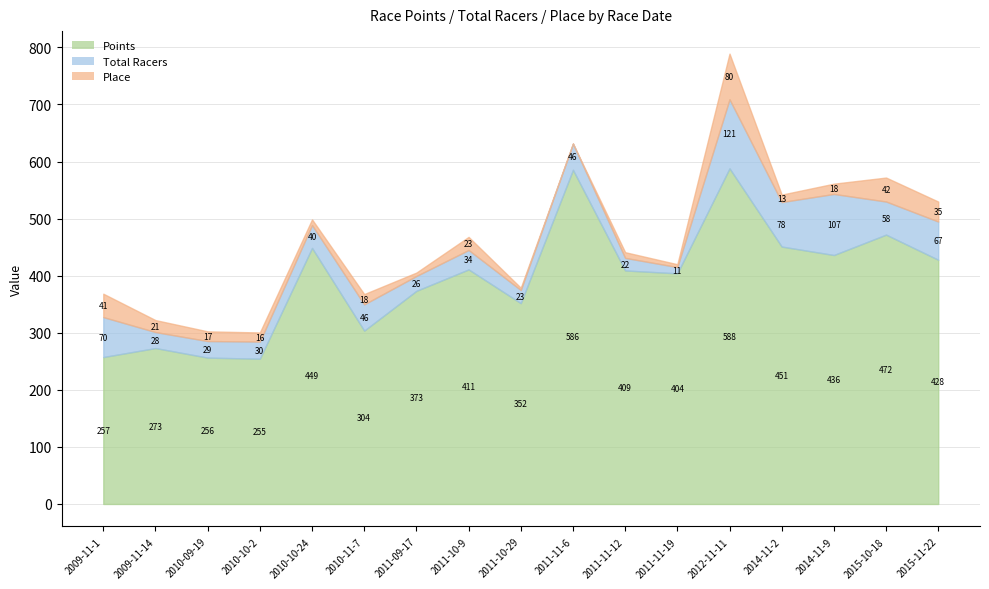

Reading left to right, list all the values displayed in this chart.

Points: 257.5	273.2	256.5	254.5	448.7	303.8	373.5	411.0	351.9	585.6	409.2	404.1	588.1	451.1	436.2	472.0	427.9
Total Racers: 70.0	28.0	29.0	30.0	40.0	46.0	26.0	34.0	23.0	46.0	22.0	11.0	121.0	78.0	107.0	58.0	67.0
Place: 41.0	21.0	17.0	16.0	10.0	18.0	6.0	23.0	4.0	0.0	10.0	5.0	80.0	13.0	18.0	42.0	35.0